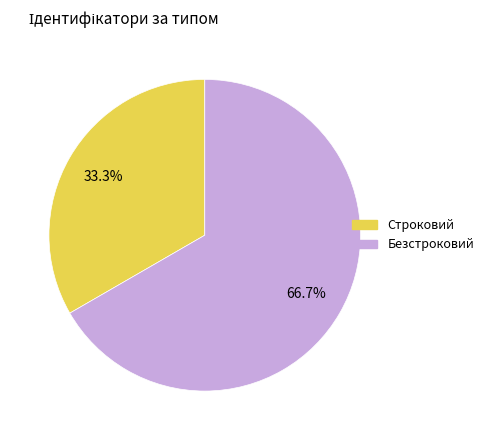

Do Строковий and Безстроковий together represent more than half of the pie?

Yes